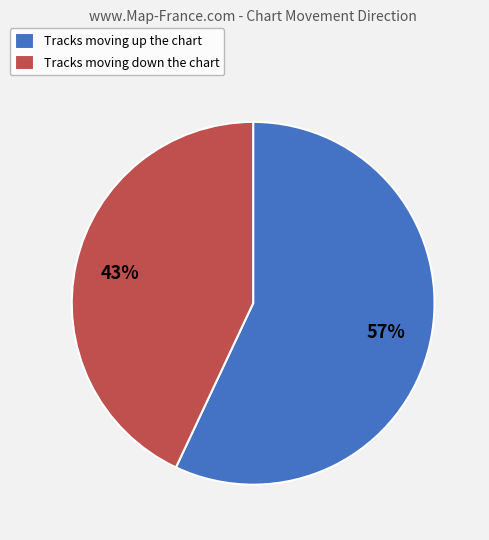

To the nearest percent, what percentage of the pie is Tracks moving down the chart?

43%